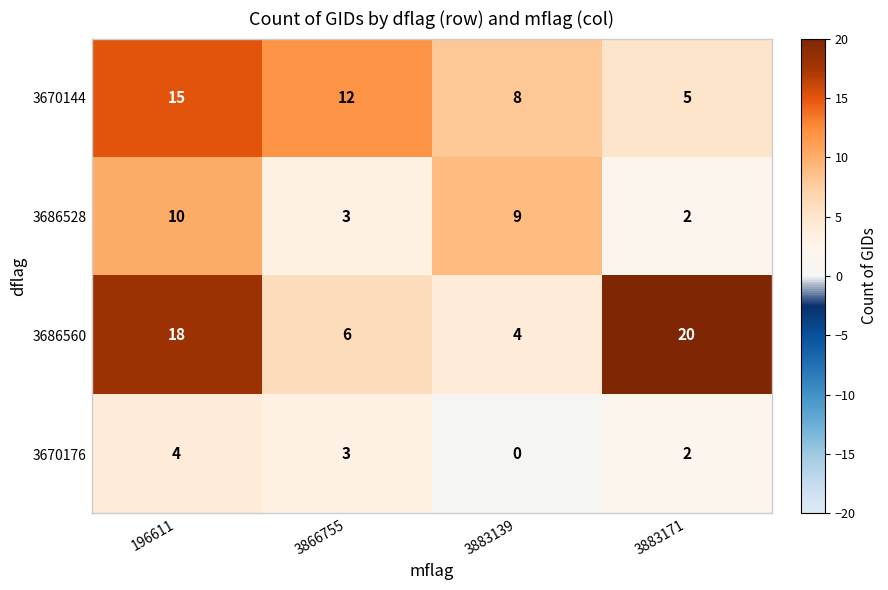

Between 3866755 and 3883139, which series saw the biggest shift?

3686528